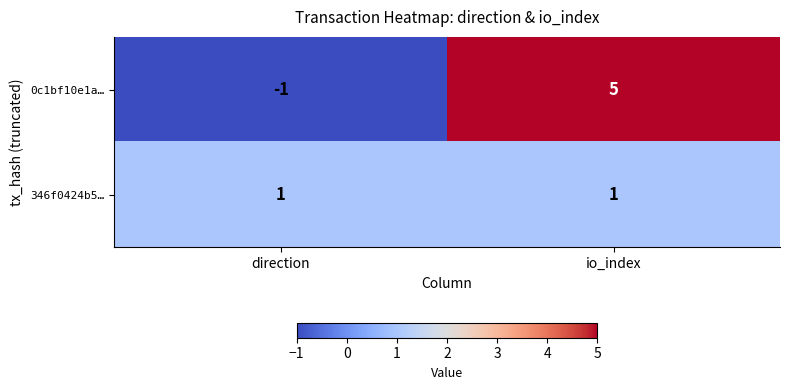

Reading left to right, what are all the values shown in this chart?

0c1bf10e1a…: -1	5
346f0424b5…: 1	1